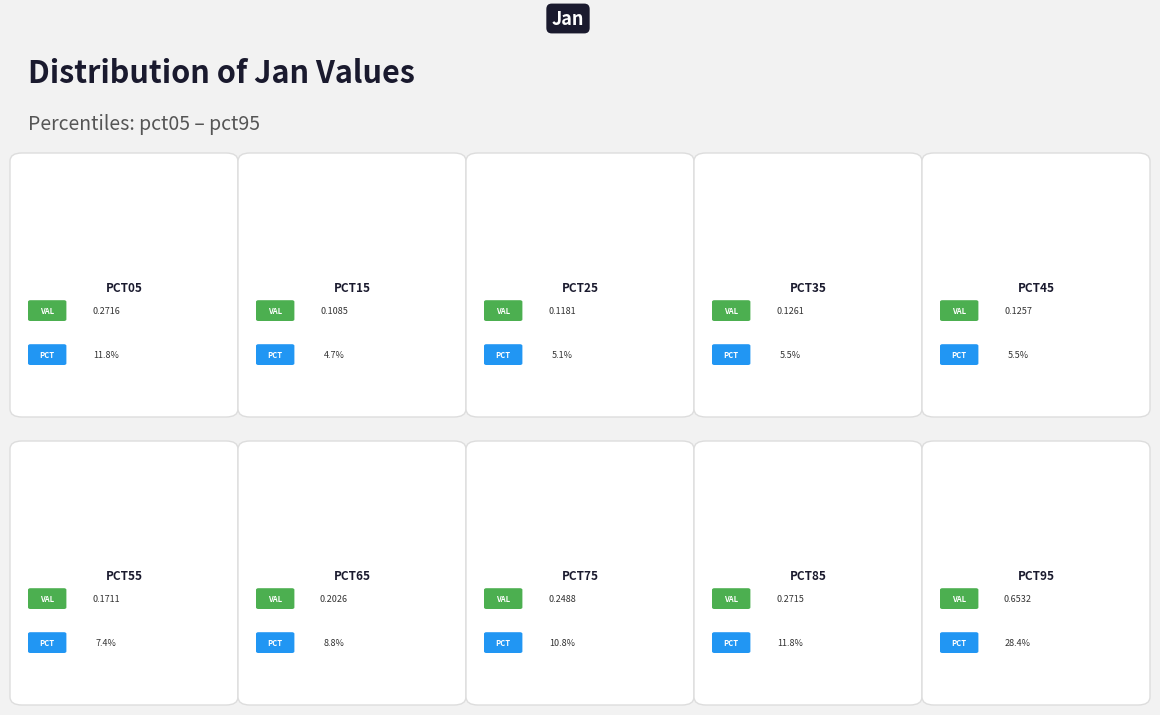

True or false: pct25 accounts for 15% of the total.

False